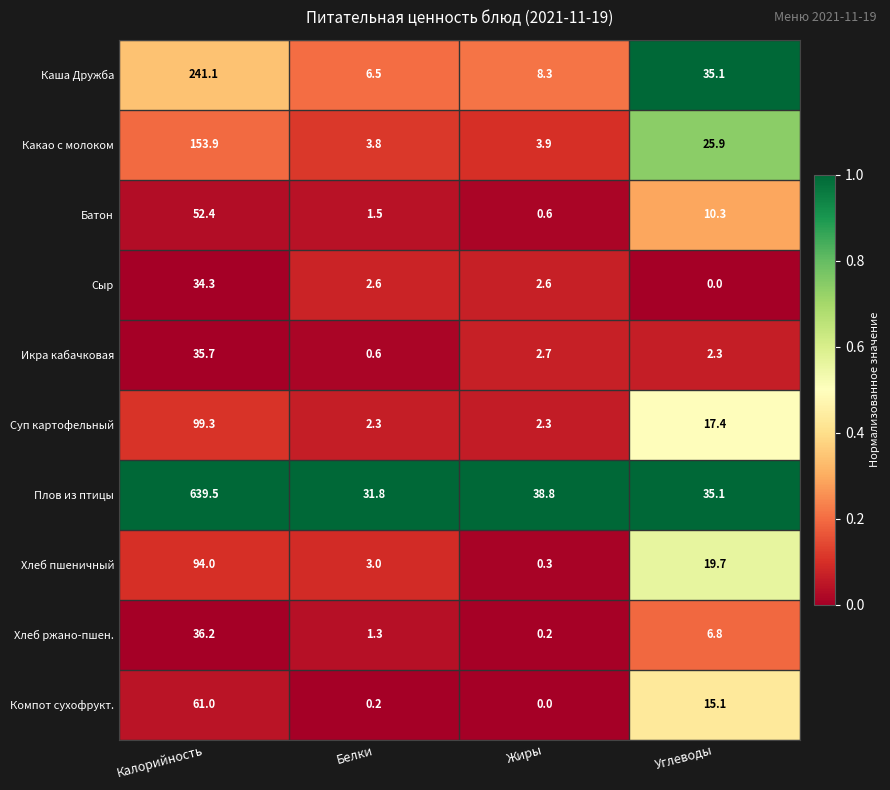

At which category is the sum across all series the highest?

Калорийность